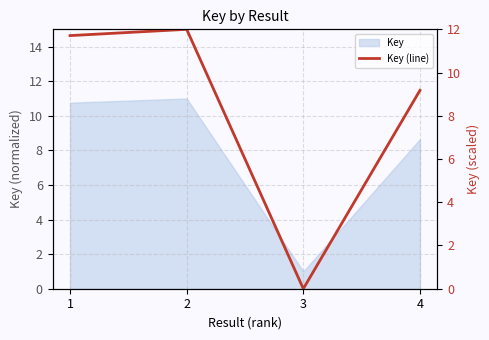

How many lines are shown in the chart?

1